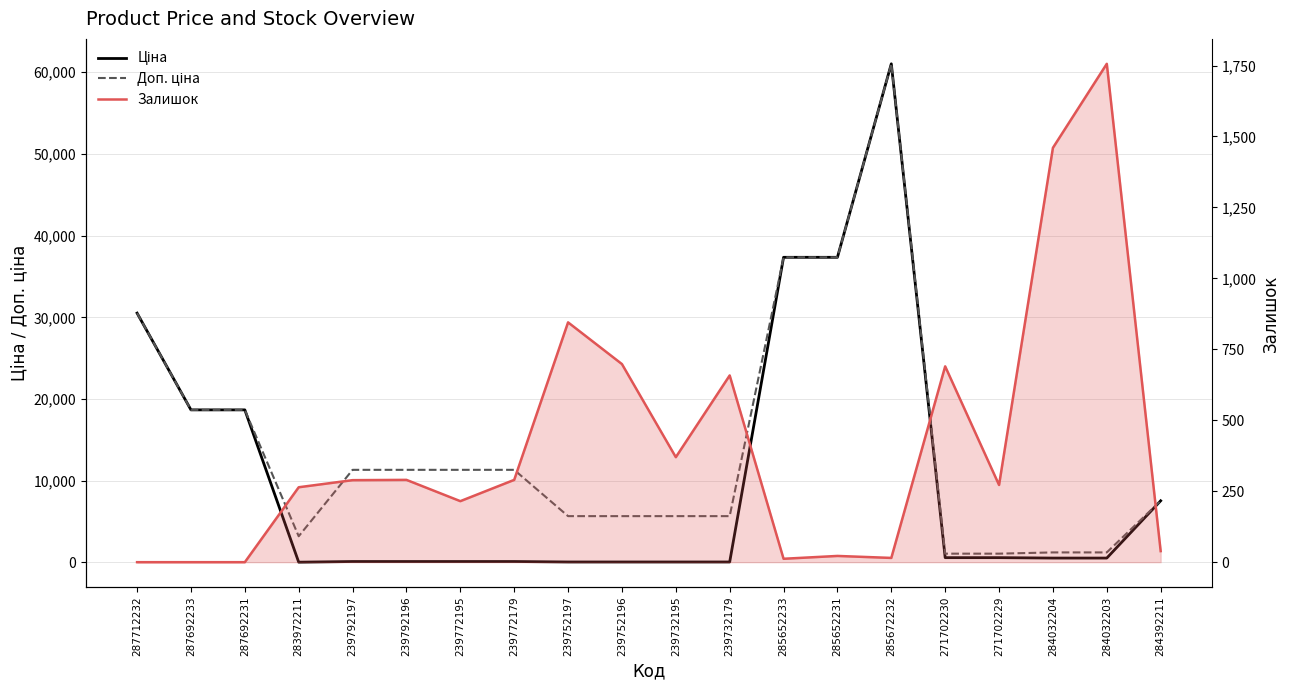

What is the difference between the highest and lowest values at 287692233?

18671.5